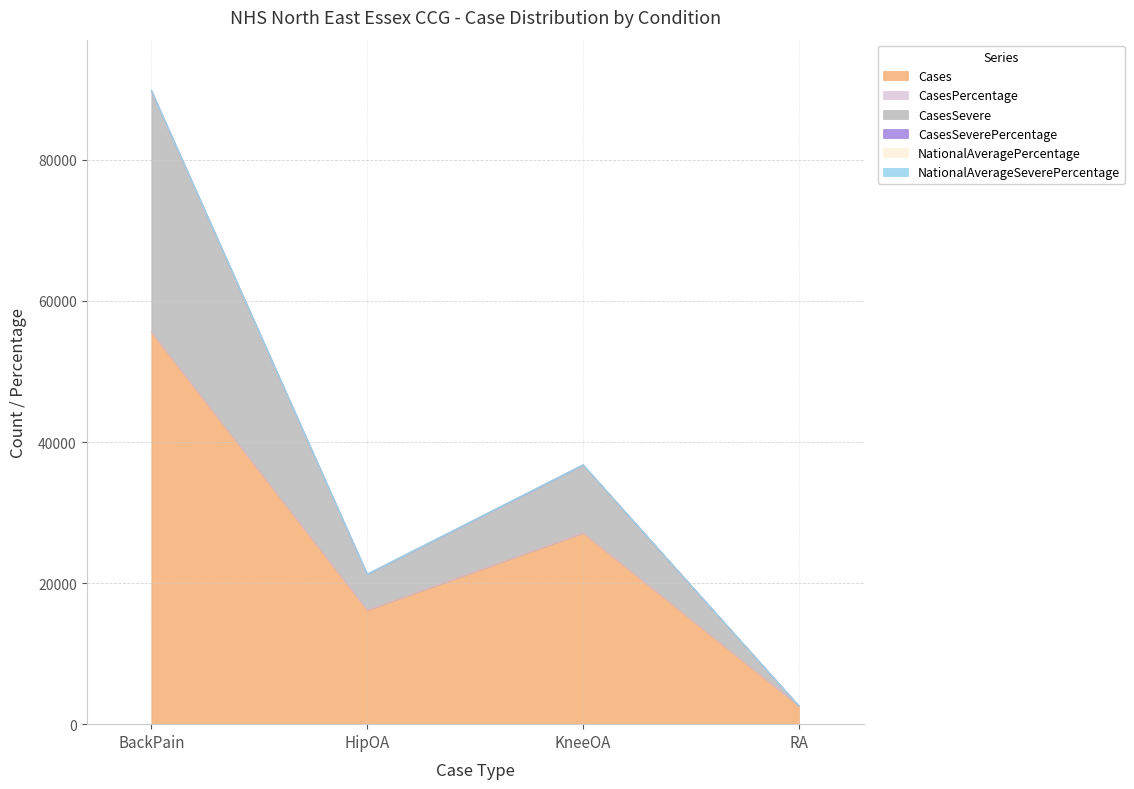

What is the maximum value for Cases?

55591.0